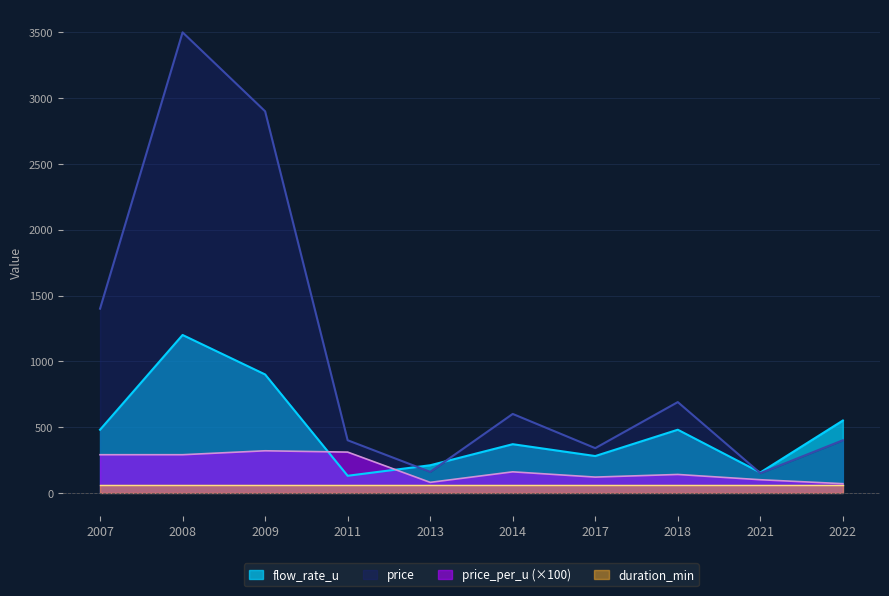

List the labels in order of price value, largest first.

2008, 2009, 2007, 2018, 2014, 2011, 2022, 2017, 2013, 2021